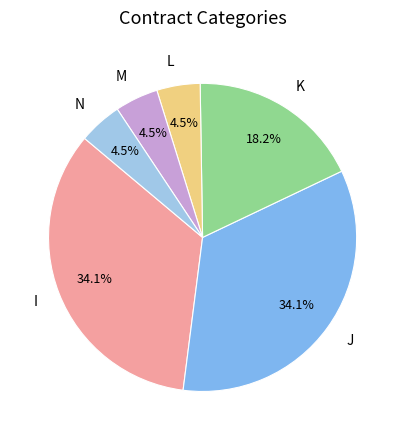

To the nearest percent, what is the combined percentage of L and I?

39%